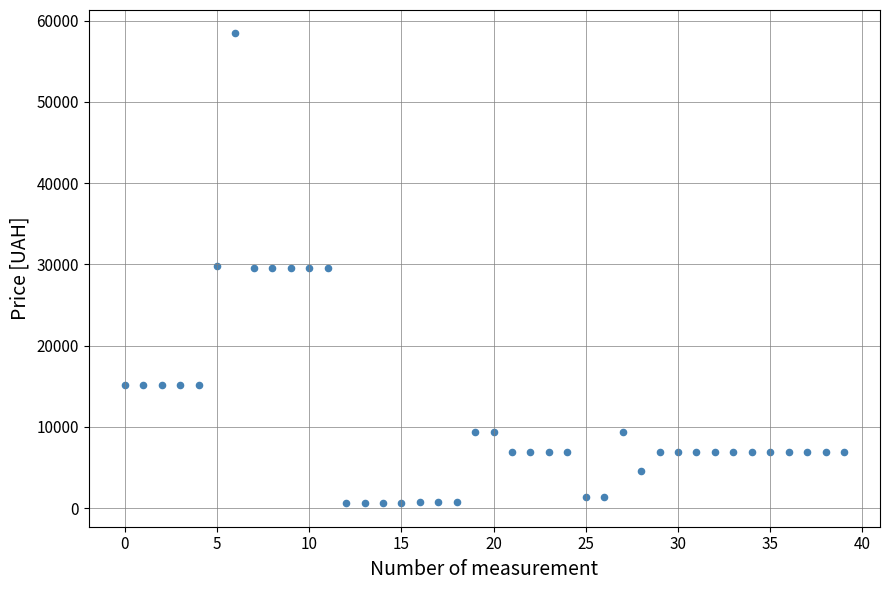

What is the range of Y values (max minus min)?

57836.6